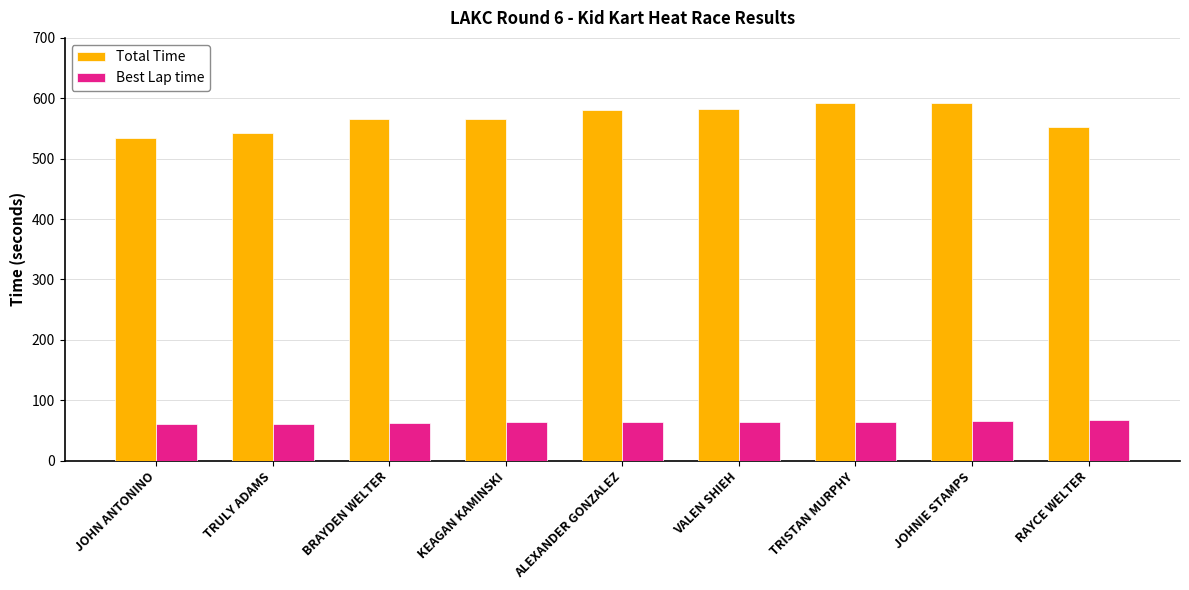

Does the chart contain any negative values?

No